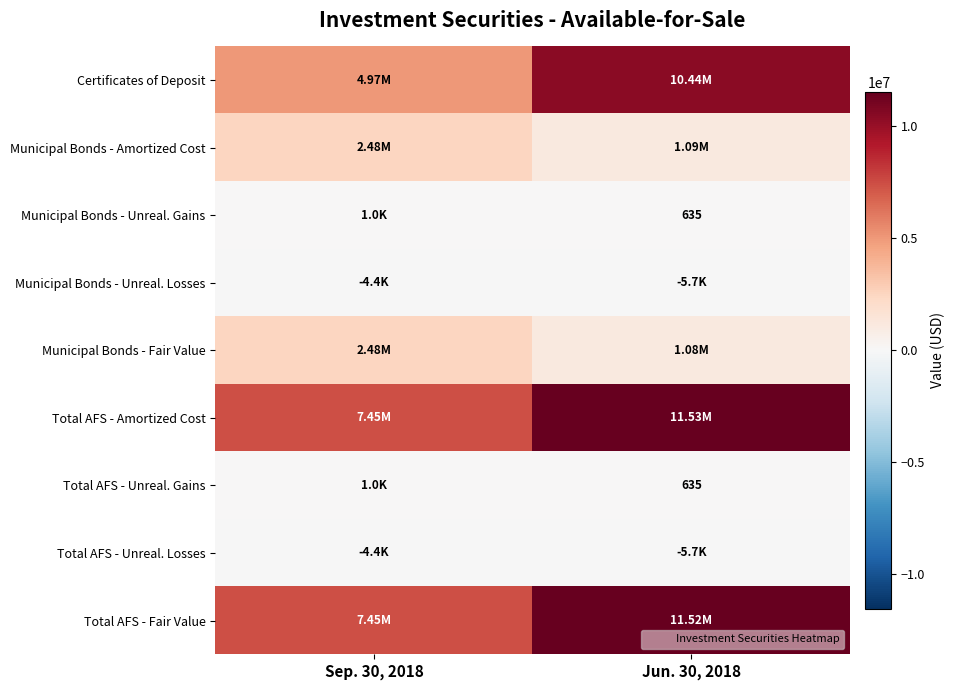

Is the value of Municipal Bonds - Fair Value at Jun. 30, 2018 greater than the value of Municipal Bonds - Unreal. Gains at Sep. 30, 2018?

Yes